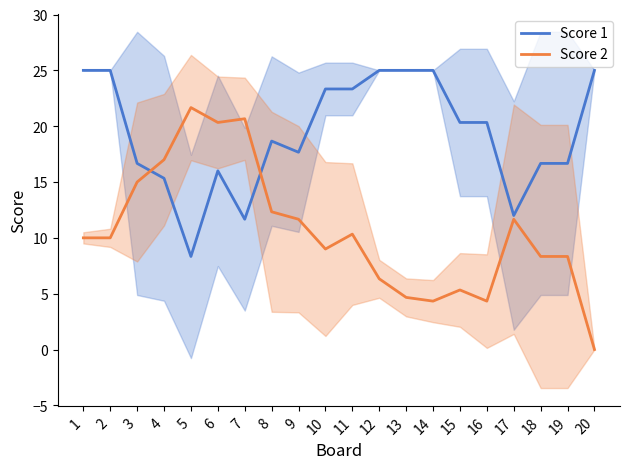

What is the value of the Score 1 point at the 4th from the left?

15.3